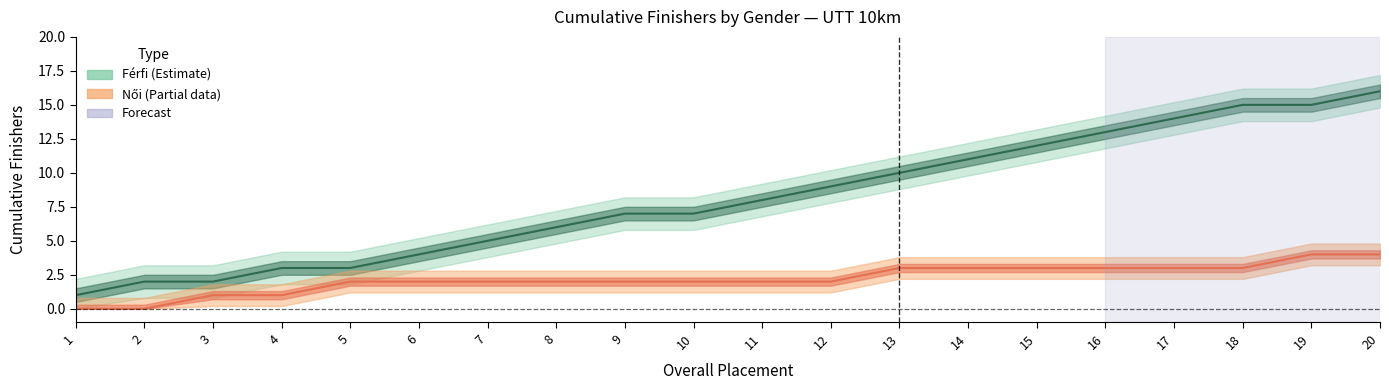

What is the change in value from 1 to 9?

+6